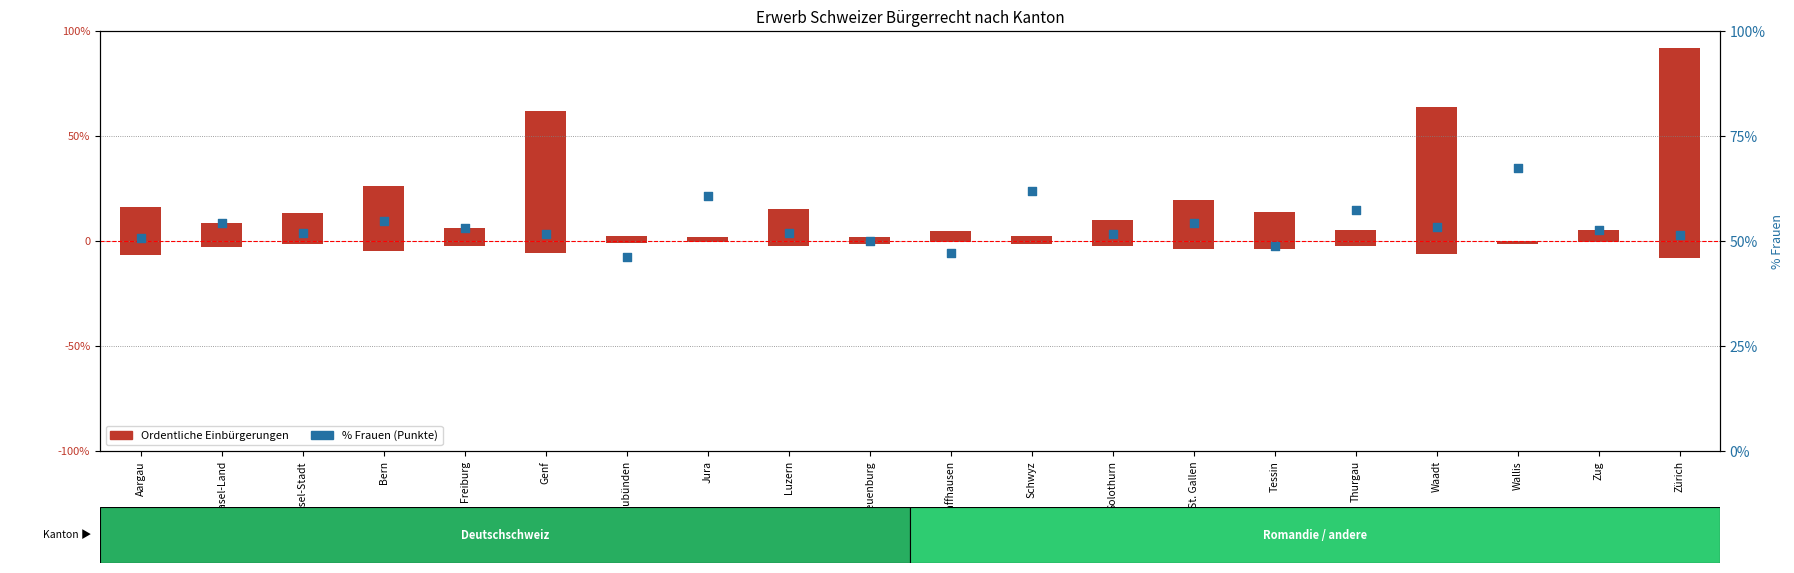

Which series contains the lowest Y value?

Ordentliche Einbürgerungen